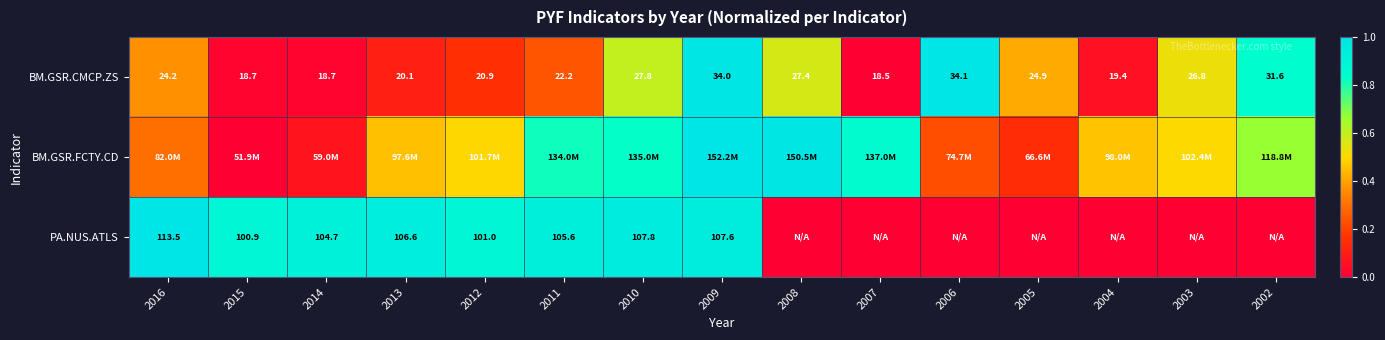

Which label corresponds to the smallest value in the chart?

2007